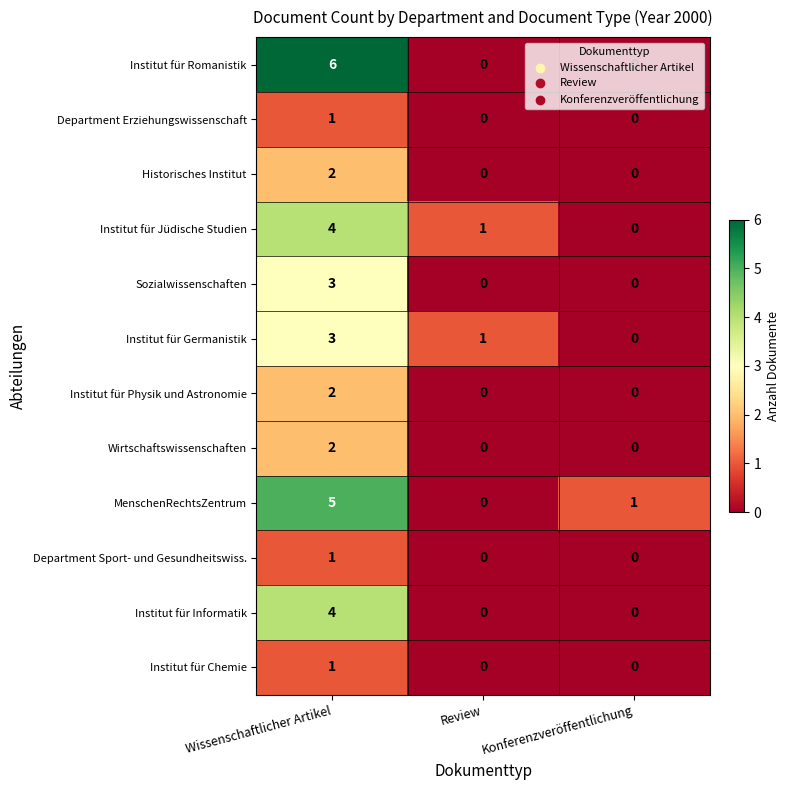

Which category has the highest value across all series?

Wissenschaftlicher Artikel